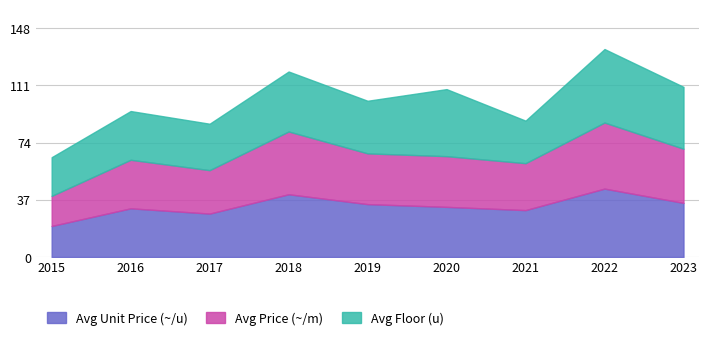

What is the minimum value for Avg Unit Price (~/u)?

20.1